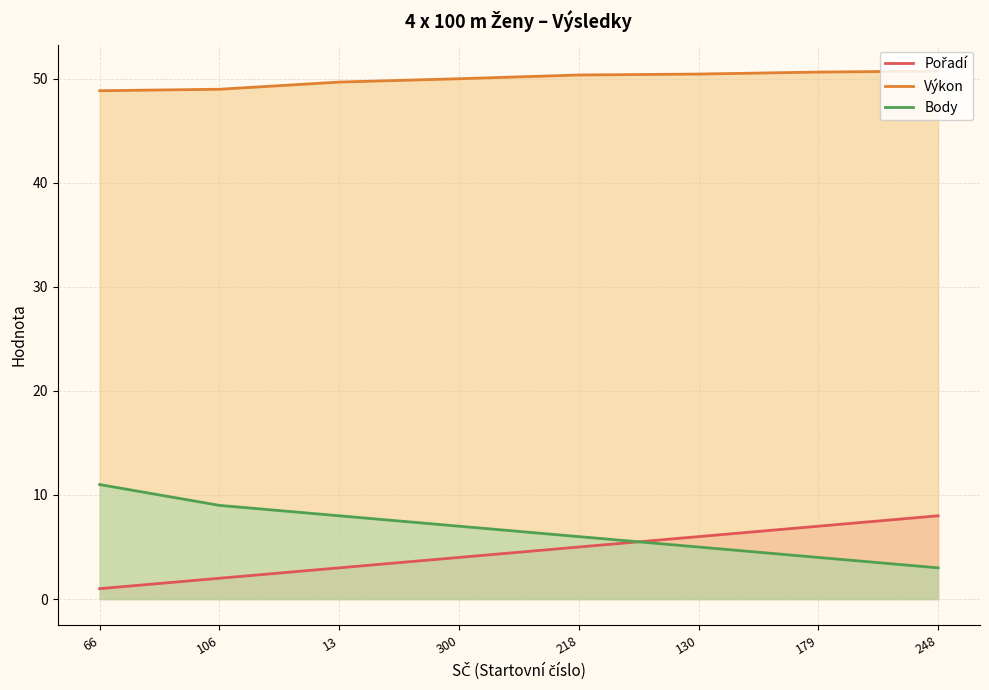

The value of Body at 13 is 8.0. True or false?

True